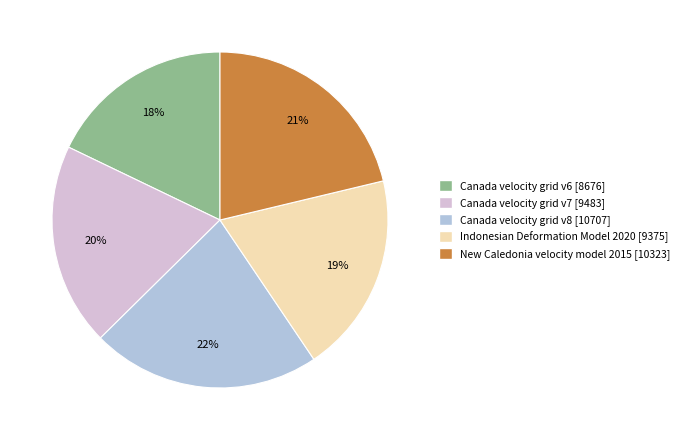

Which slice is the smallest?

Canada velocity grid v6